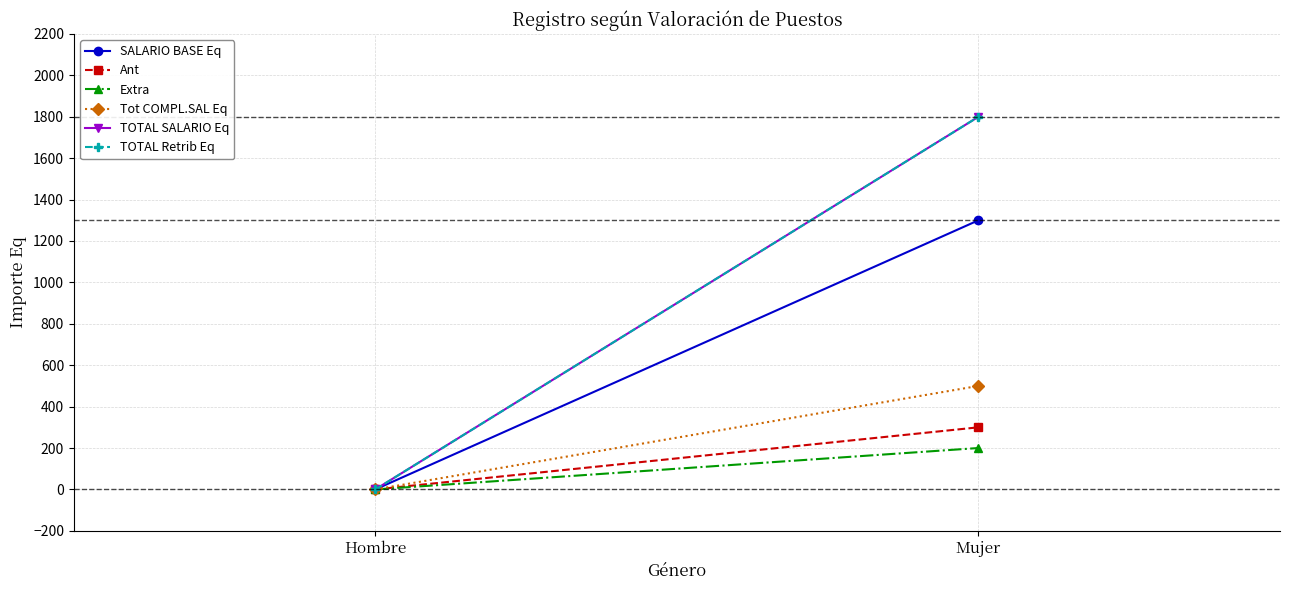

Which series has the widest spread of values?

TOTAL SALARIO Eq